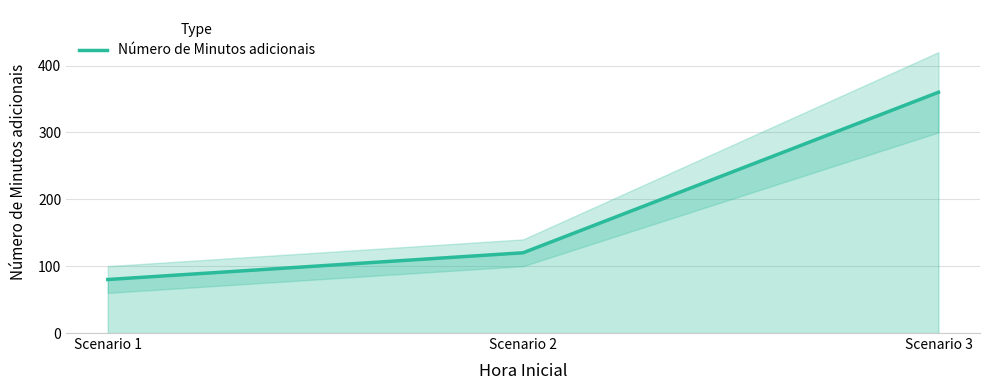

Between Scenario 3 and Scenario 1, which is larger?

Scenario 3